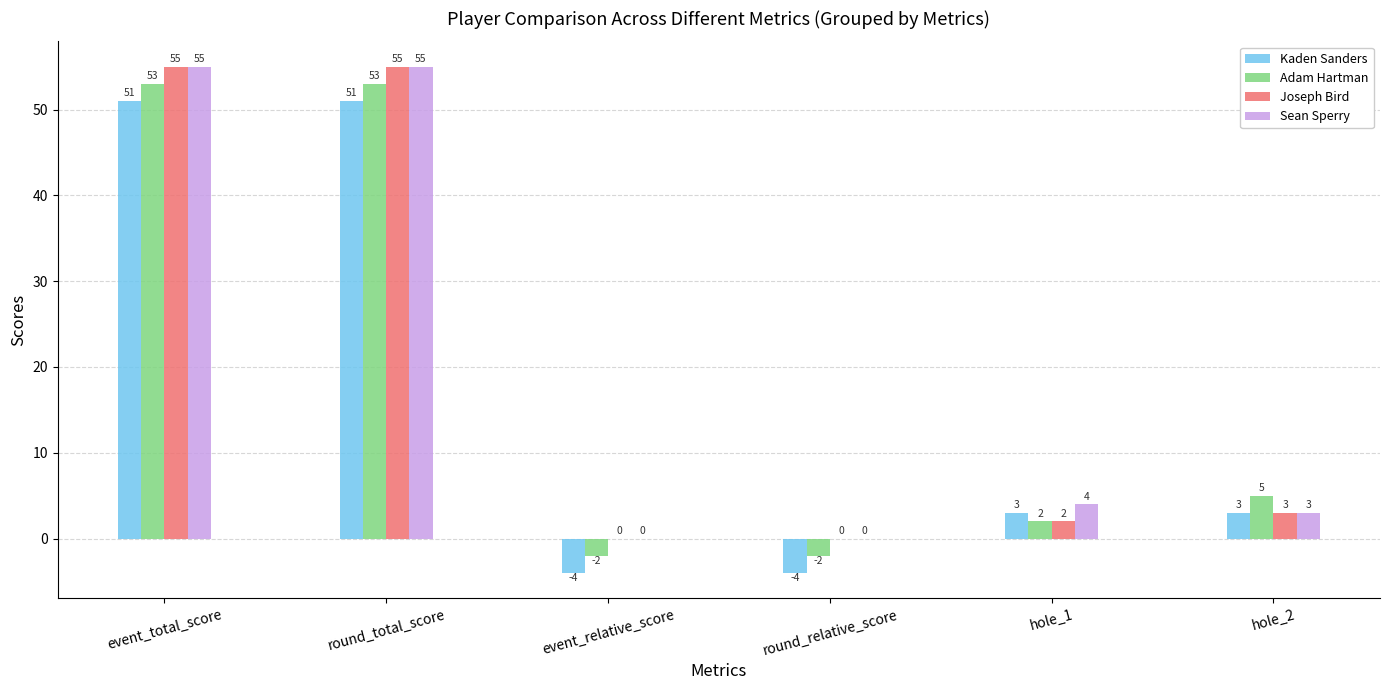

Reading left to right, extract all data points from this chart.

Kaden Sanders: 51	51	-4	-4	3	3
Adam Hartman: 53	53	-2	-2	2	5
Joseph Bird: 55	55	0	0	2	3
Sean Sperry: 55	55	0	0	4	3